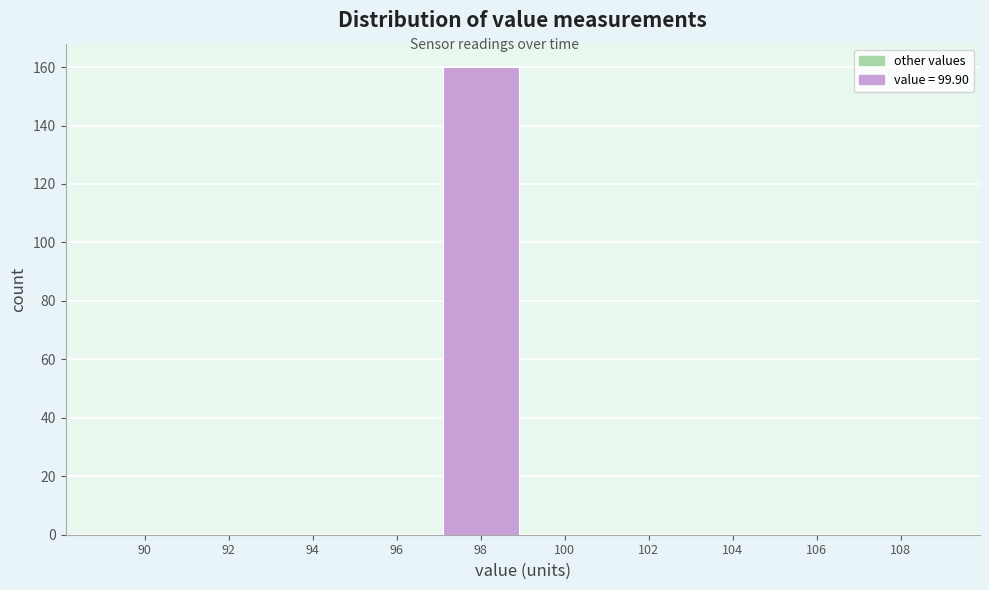

Reading right to left, list all the values displayed in this chart.

108=0	106=0	104=0	102=0	100=0	98=160	96=0	94=0	92=0	90=0